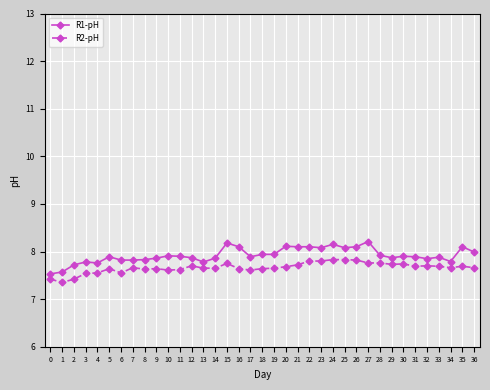

Does the chart have visible grid lines?

Yes